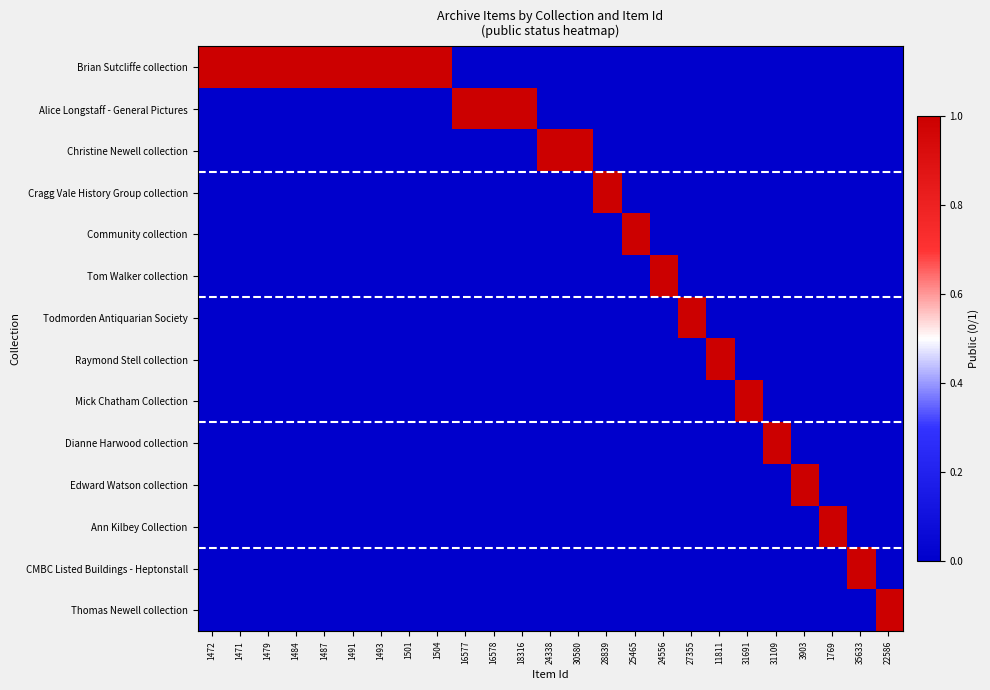

Which has a higher value, 25465 or 1493?

1493